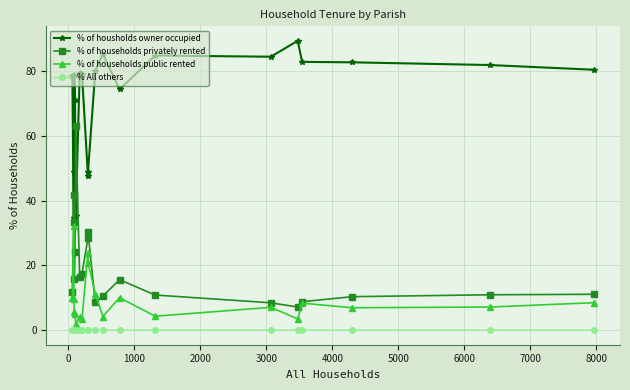

Which series has the largest total across all categories?

% of housholds owner occupied